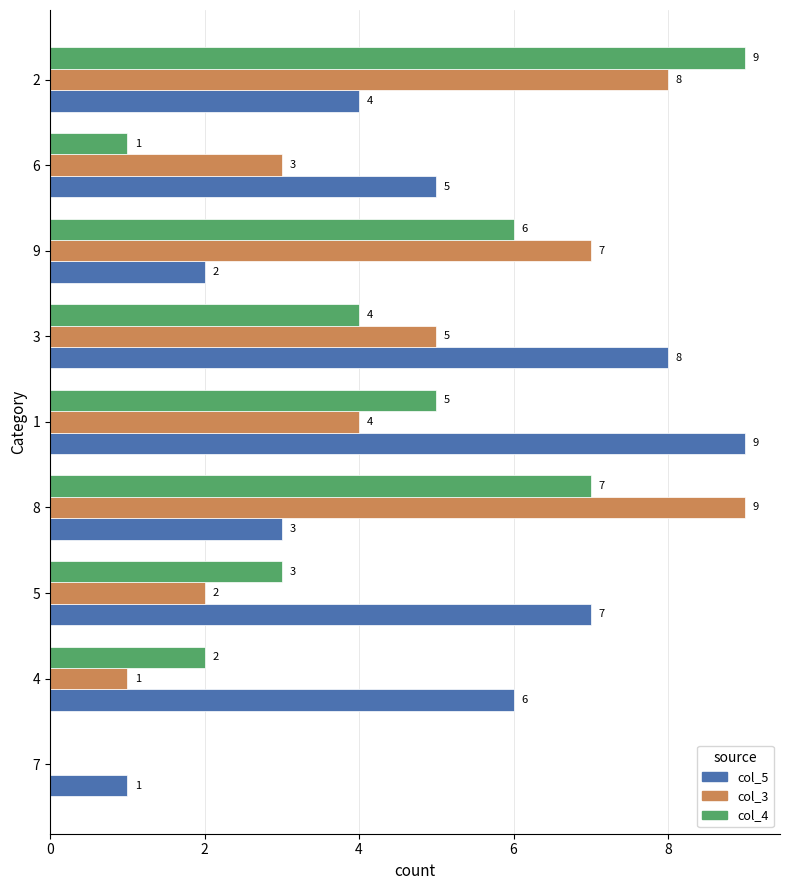

What is the total value across all series at 3?

17